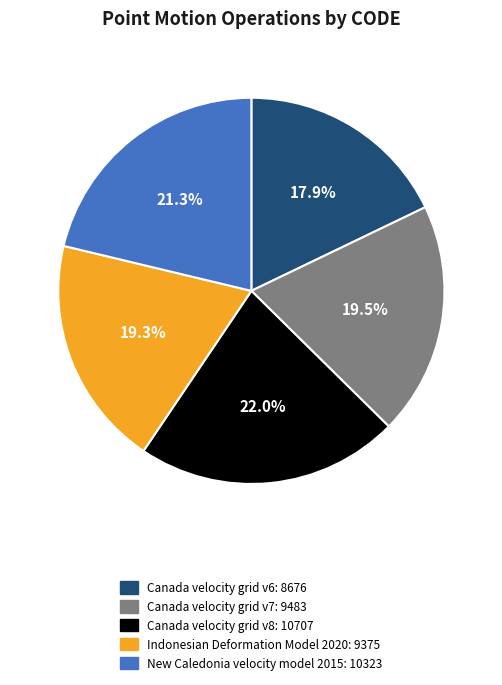

Which slice is the smallest?

Canada velocity grid v6